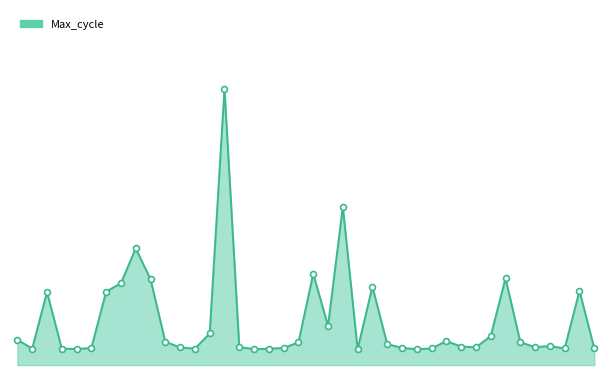

Is this an area chart (filled region under the line)?

Yes